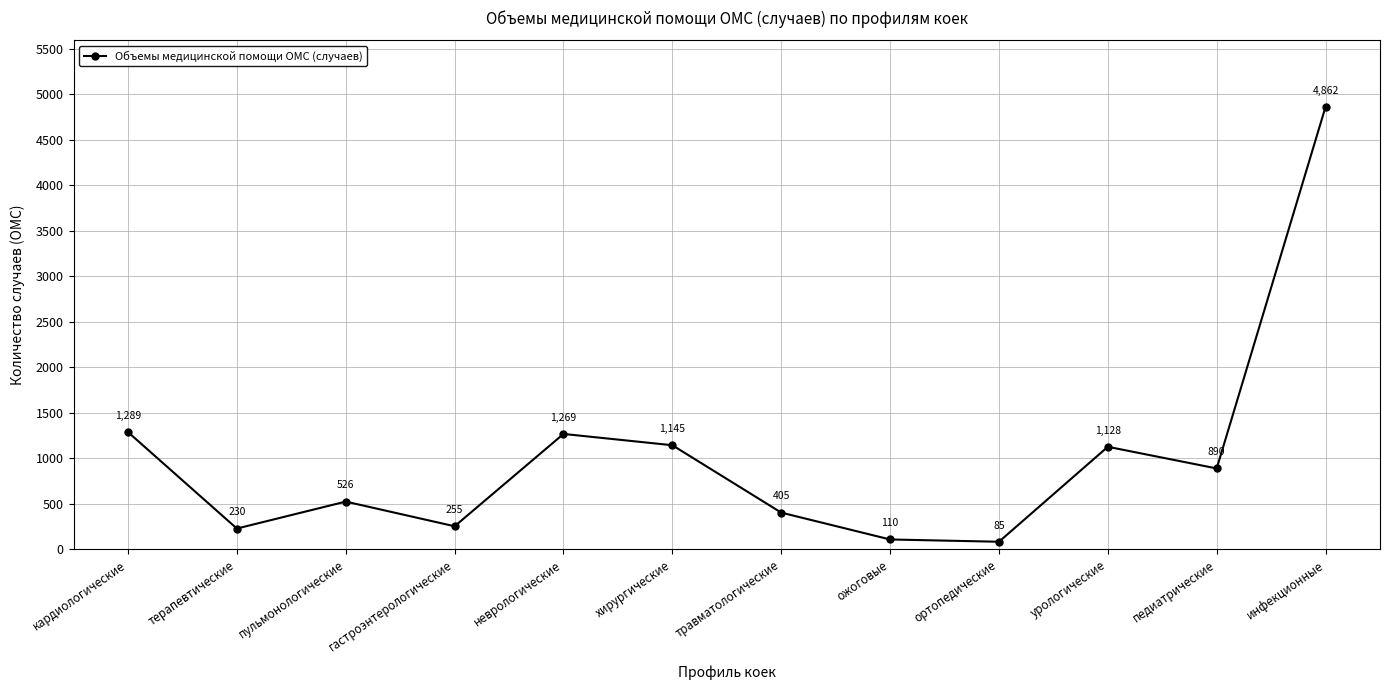

Where does the data first go above 890?

кардиологические